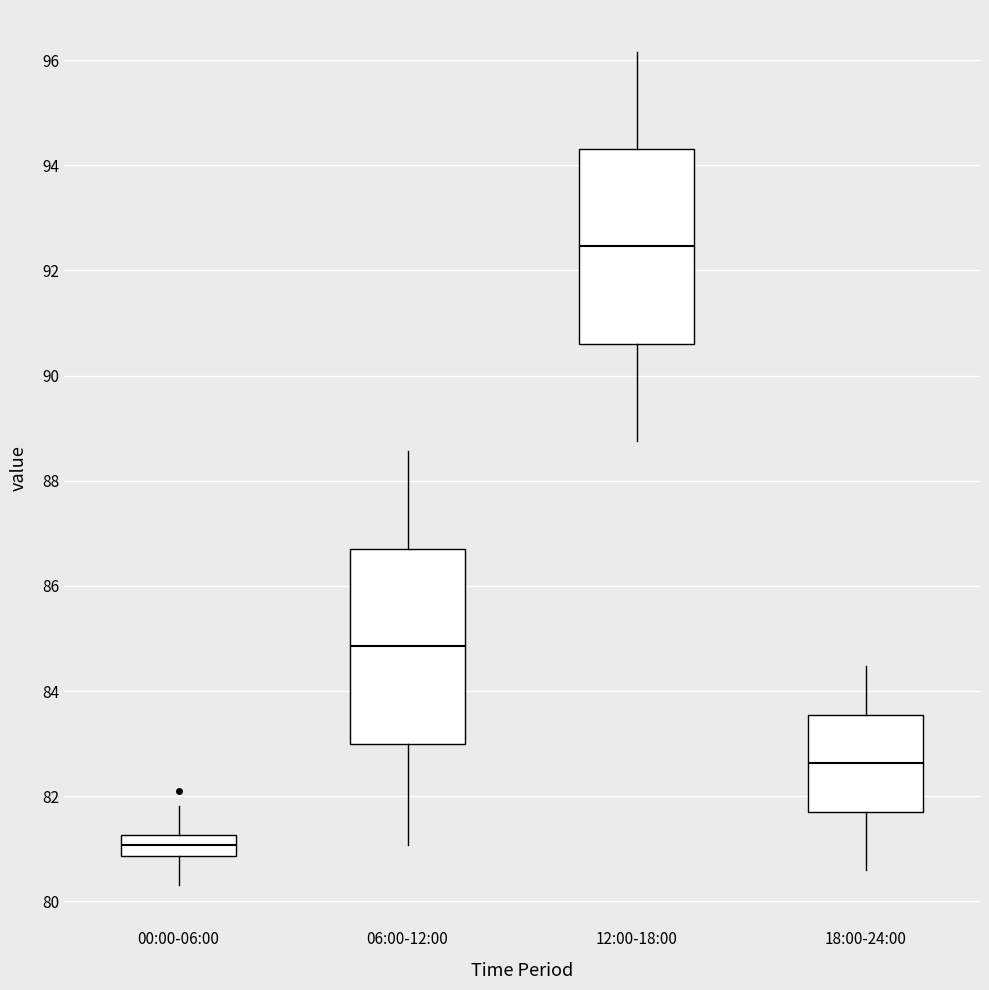

Which box's median line is the highest?

12:00-18:00